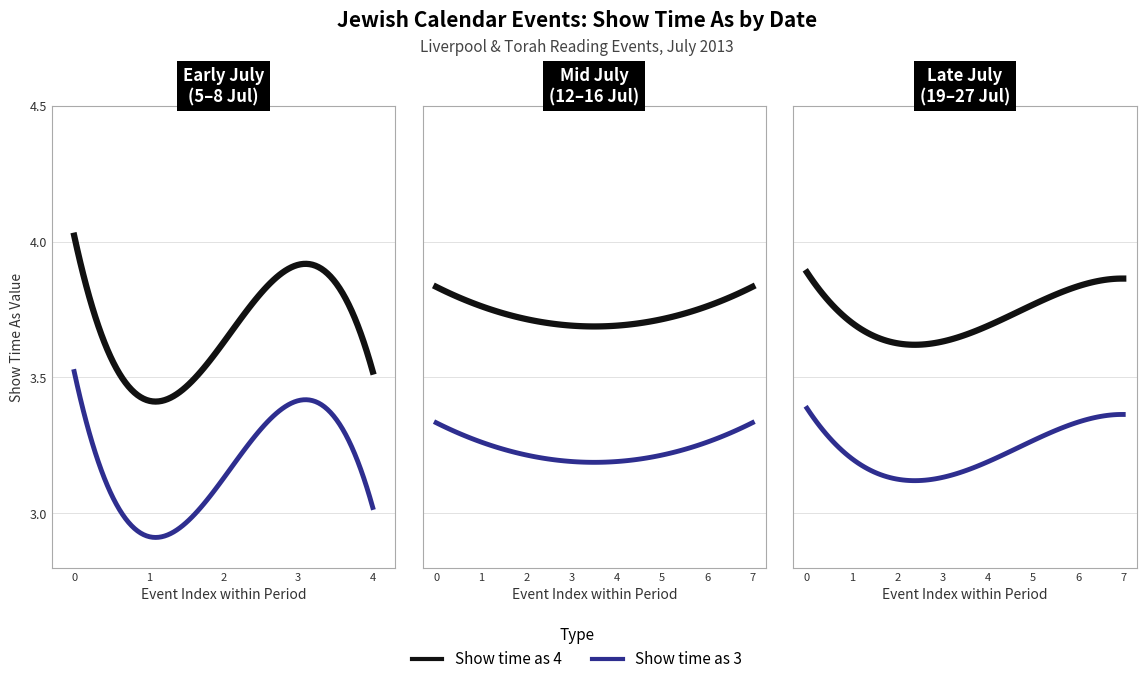

Does the chart have visible grid lines?

Yes